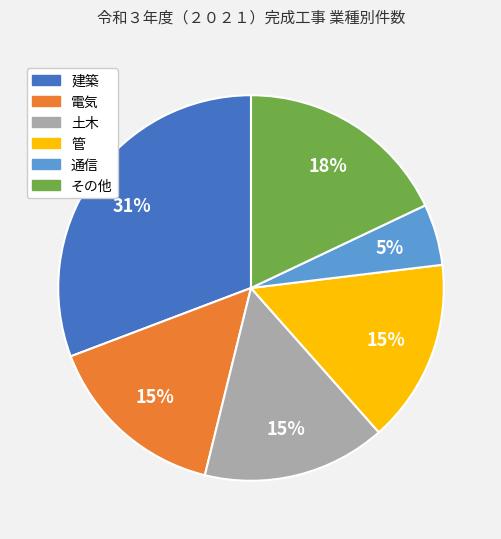

Do 電気 and 建築 together represent more than half of the pie?

No